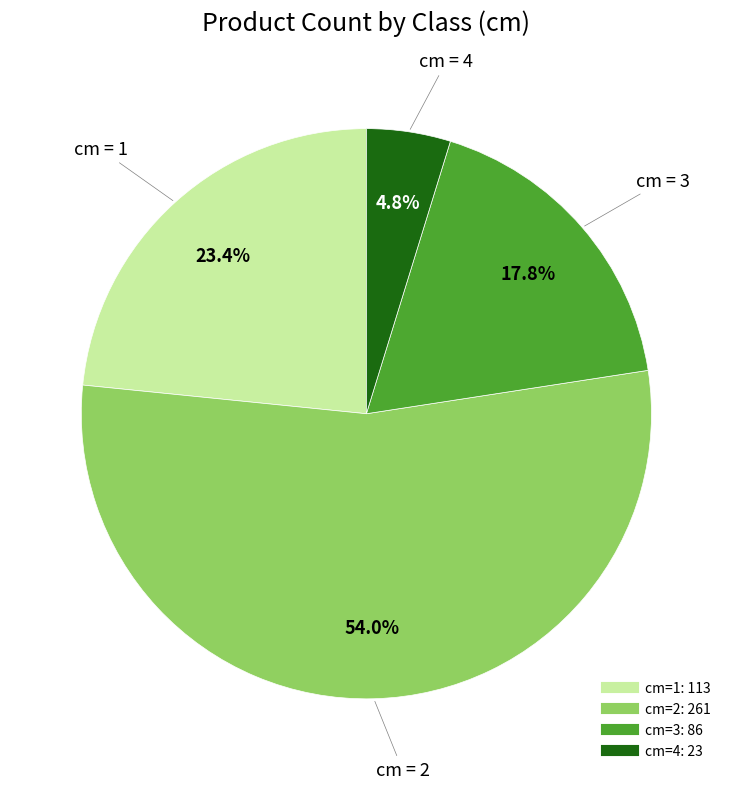

Is there any slice that represents more than half of the pie?

Yes